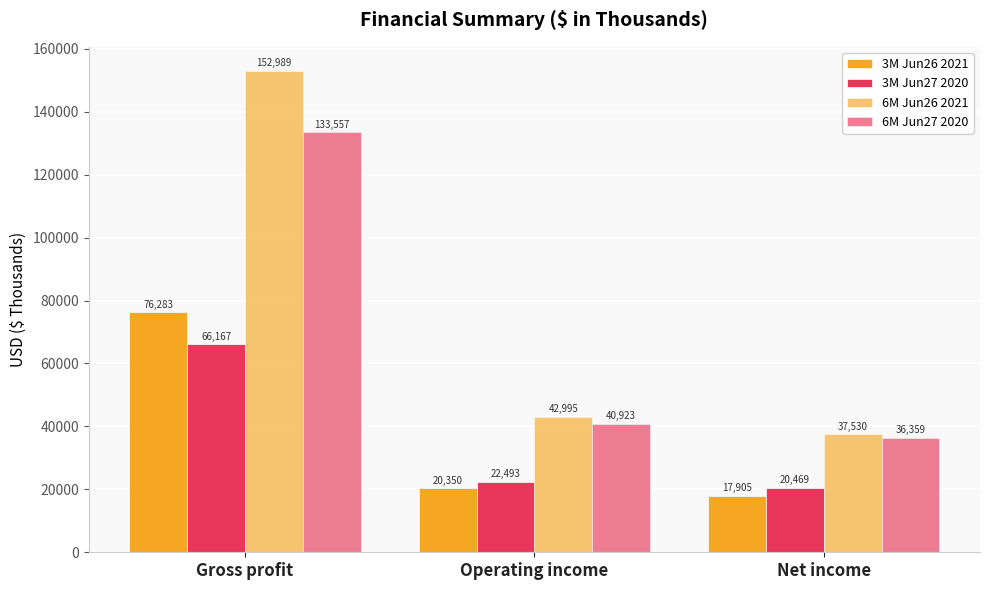

Reading right to left, transcribe all the data shown in this chart.

3M Jun26 2021: Net income=17905	Operating income=20350	Gross profit=76283
3M Jun27 2020: Net income=20469	Operating income=22493	Gross profit=66167
6M Jun26 2021: Net income=37530	Operating income=42995	Gross profit=152989
6M Jun27 2020: Net income=36359	Operating income=40923	Gross profit=133557